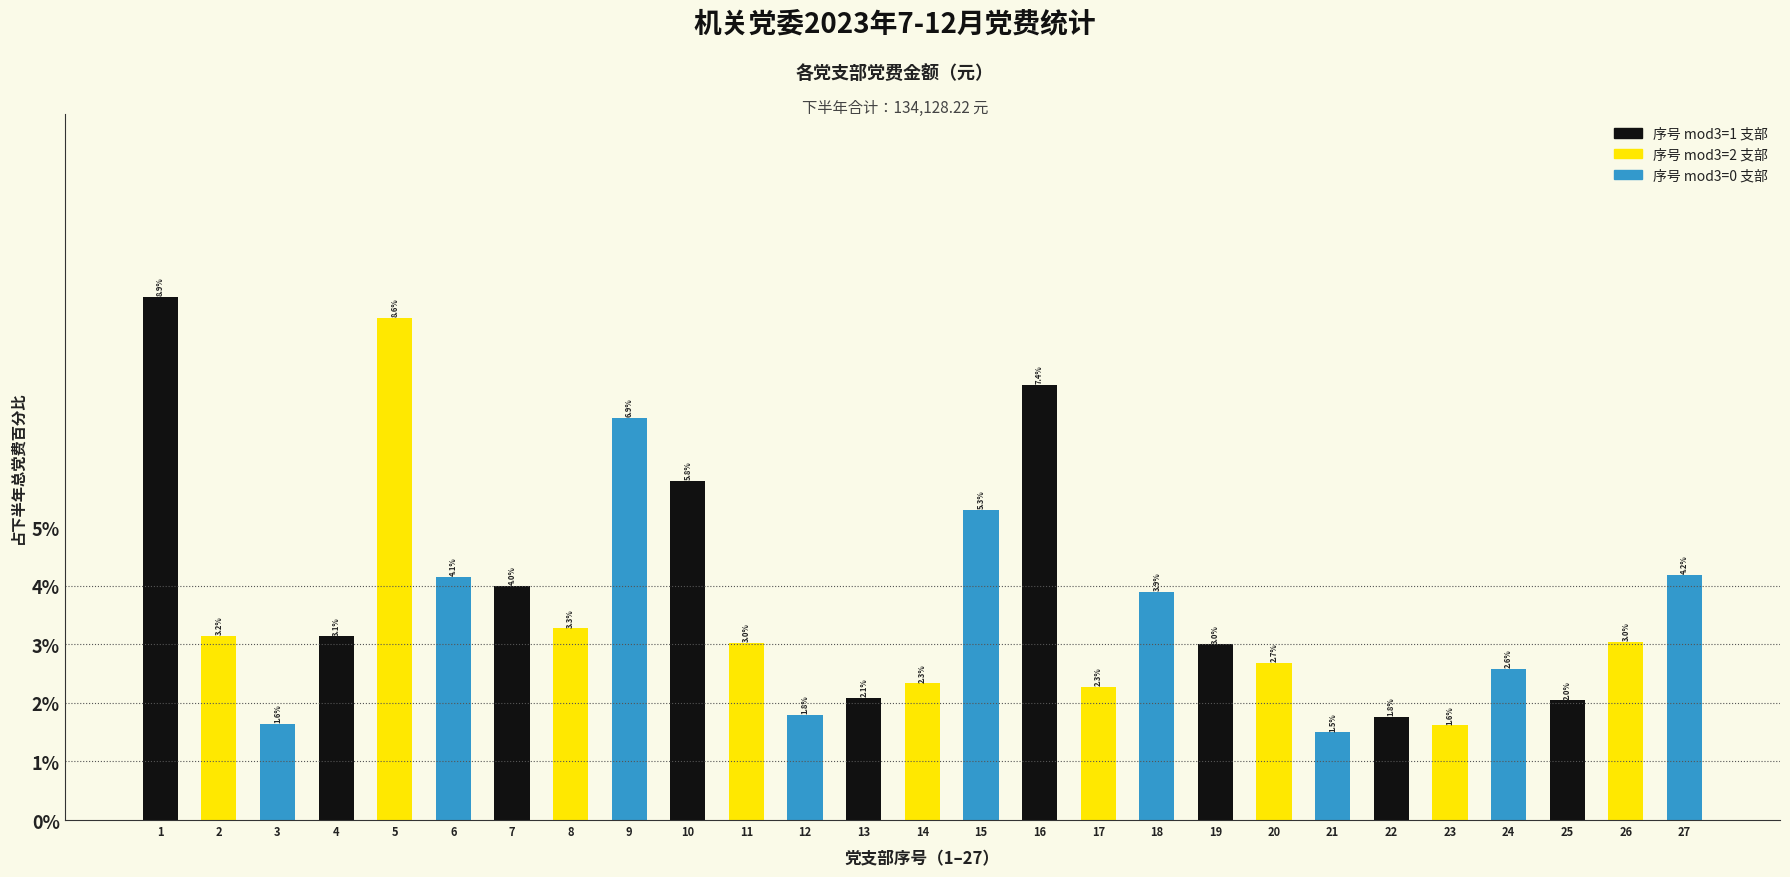

Reading left to right, transcribe all the data shown in this chart.

1=8.9	2=3.2	3=1.6	4=3.1	5=8.6	6=4.1	7=4.0	8=3.3	9=6.9	10=5.8	11=3.0	12=1.8	13=2.1	14=2.3	15=5.3	16=7.4	17=2.3	18=3.9	19=3.0	20=2.7	21=1.5	22=1.8	23=1.6	24=2.6	25=2.0	26=3.0	27=4.2